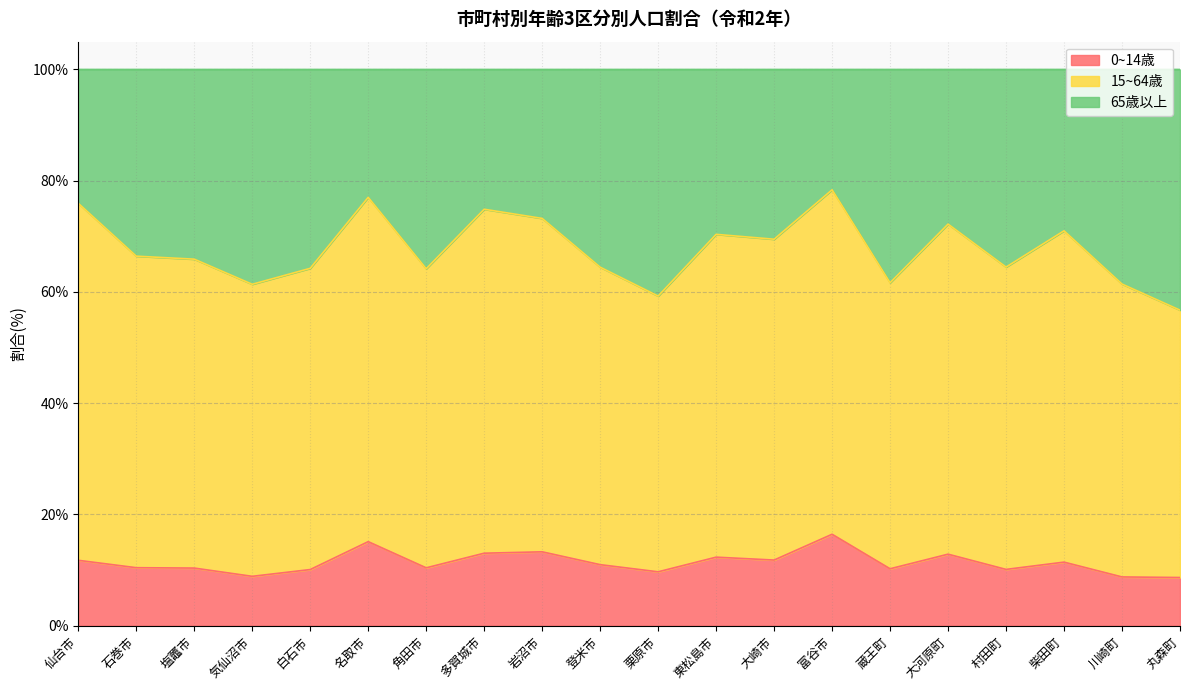

True or false: 0~14歳 has a value of 17.4 at 白石市.

False